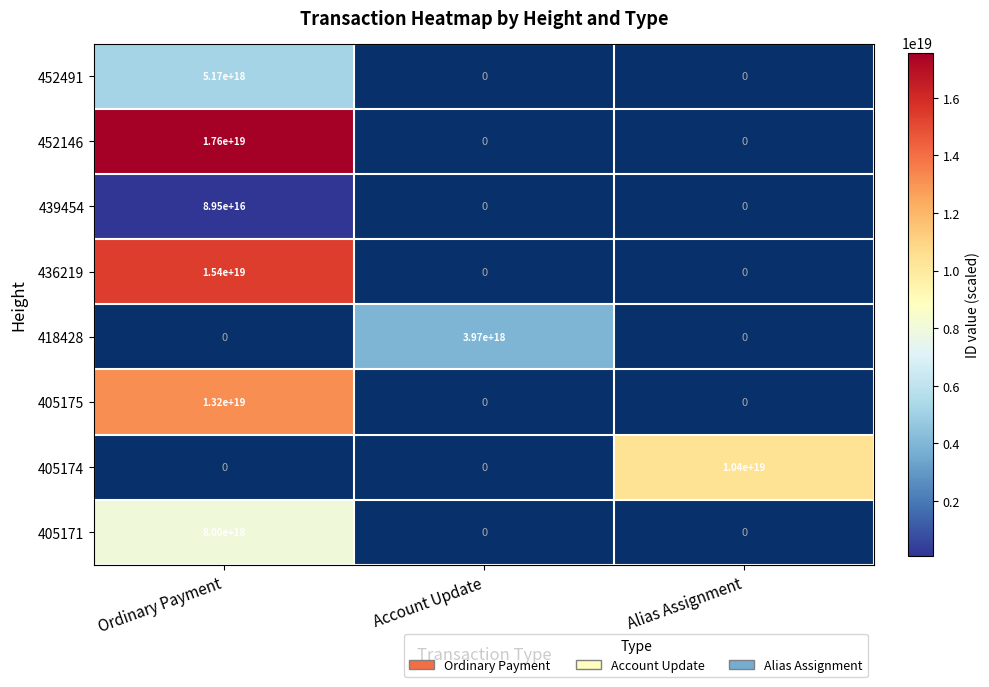

Is it true that 452491 equals 5170000000000000000 at Ordinary Payment?

True